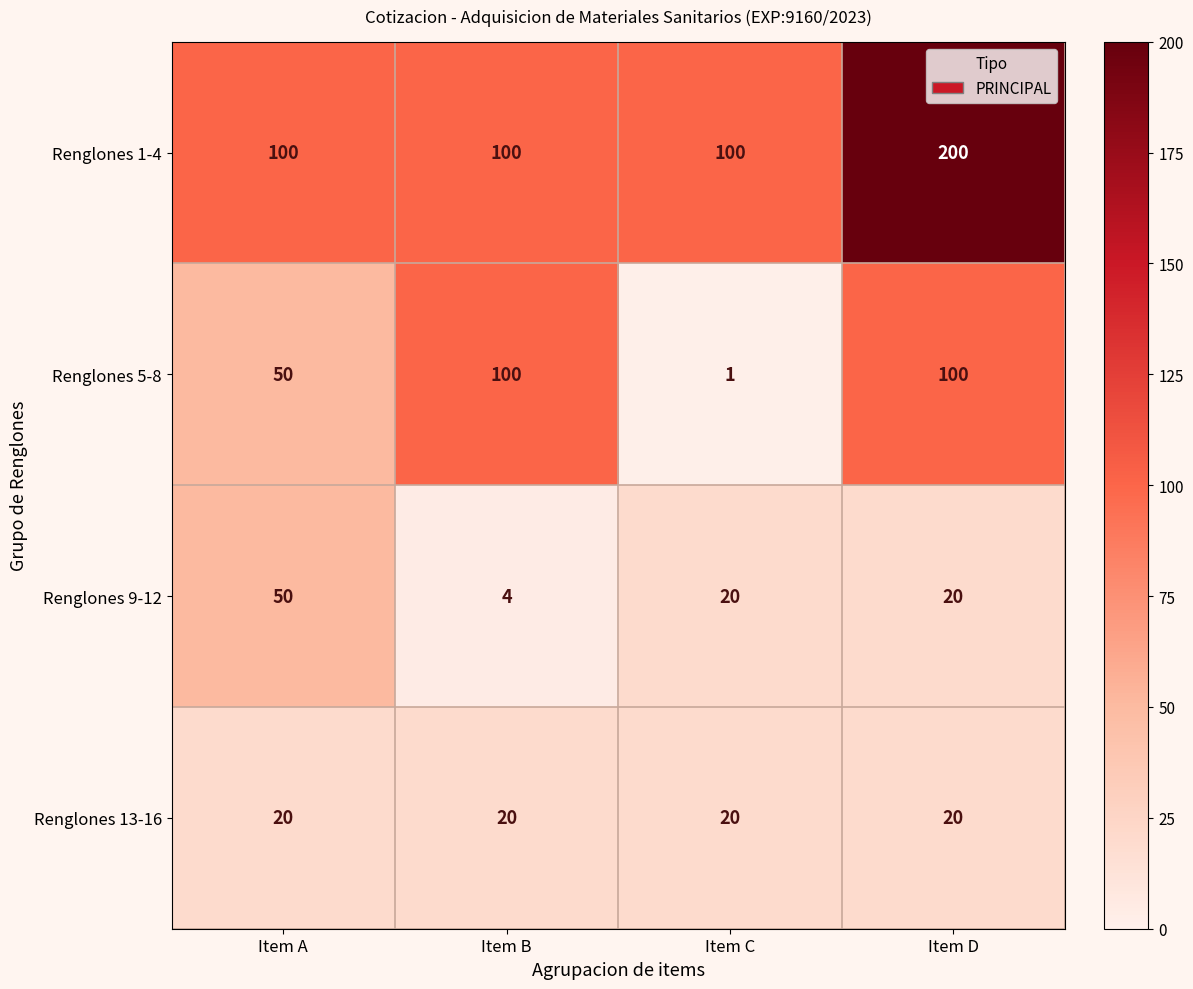

Reading left to right, extract all data points from this chart.

Renglones 1-4: 100	100	100	200
Renglones 5-8: 50	100	1	100
Renglones 9-12: 50	4	20	20
Renglones 13-16: 20	20	20	20